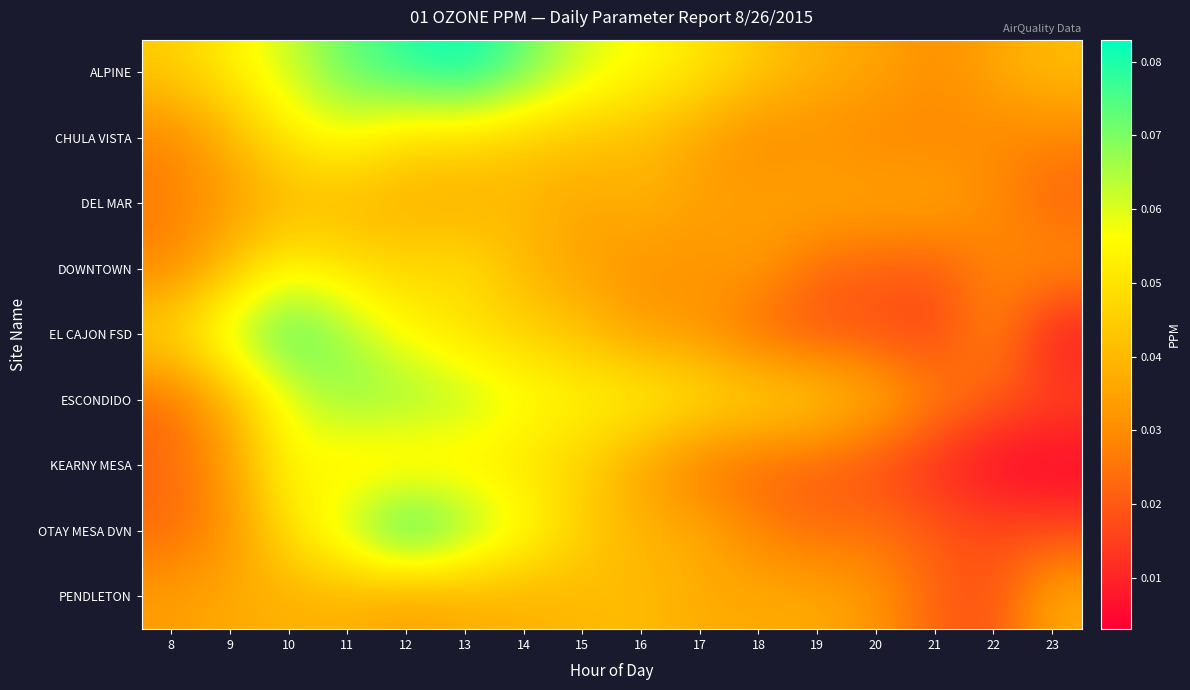

Reading left to right, extract all data points from this chart.

ALPINE: 8=0.0	9=0.1	10=0.1	11=0.1	12=0.1	13=0.1	14=0.1	15=0.1	16=0.1	17=0.1	18=0.0	19=0.0	20=0.0	21=0.0	22=0.0	23=0.0
CHULA VISTA: 8=0.0	9=0.0	10=0.1	11=0.1	12=0.0	13=0.0	14=0.0	15=0.0	16=0.0	17=0.0	18=0.0	19=0.0	20=0.0	21=0.0	22=0.0	23=0.0
DEL MAR: 8=0.0	9=0.0	10=0.0	11=0.0	12=0.0	13=0.0	14=0.0	15=0.0	16=0.0	17=0.0	18=0.0	19=0.0	20=0.0	21=0.0	22=0.0	23=0.0
DOWNTOWN: 8=0.0	9=0.0	10=0.1	11=0.1	12=0.0	13=0.1	14=0.0	15=0.0	16=0.0	17=0.0	18=0.0	19=0.0	20=0.0	21=0.0	22=0.0	23=0.0
EL CAJON FSD: 8=0.0	9=0.1	10=0.1	11=0.1	12=0.1	13=0.0	14=0.0	15=0.0	16=0.0	17=0.0	18=0.0	19=0.0	20=0.0	21=0.0	22=0.0	23=0.0
ESCONDIDO: 8=0.0	9=0.0	10=0.1	11=0.1	12=0.1	13=0.1	14=0.1	15=0.1	16=0.1	17=0.1	18=0.0	19=0.0	20=0.0	21=0.0	22=0.0	23=0.0
KEARNY MESA: 8=0.0	9=0.0	10=0.1	11=0.1	12=0.0	13=0.1	14=0.1	15=0.0	16=0.0	17=0.0	18=0.0	19=0.0	20=0.0	21=0.0	22=0.0	23=0.0
OTAY MESA DVN: 8=0.0	9=0.0	10=0.1	11=0.1	12=0.1	13=0.1	14=0.1	15=0.0	16=0.0	17=0.0	18=0.0	19=0.0	20=0.0	21=0.0	22=0.0	23=0.0
PENDLETON: 8=0.0	9=0.0	10=0.0	11=0.0	12=0.0	13=0.0	14=0.0	15=0.0	16=0.0	17=0.0	18=0.0	19=0.0	20=0.0	21=0.0	22=0.0	23=0.0